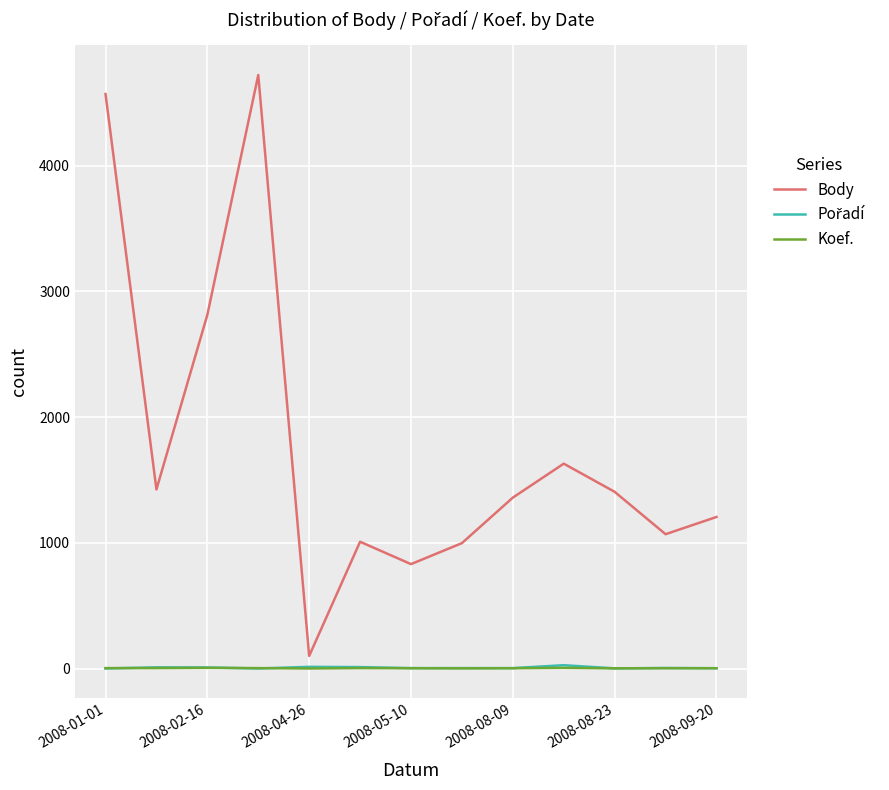

Count the Koef. values in the range 3 to 4.

8